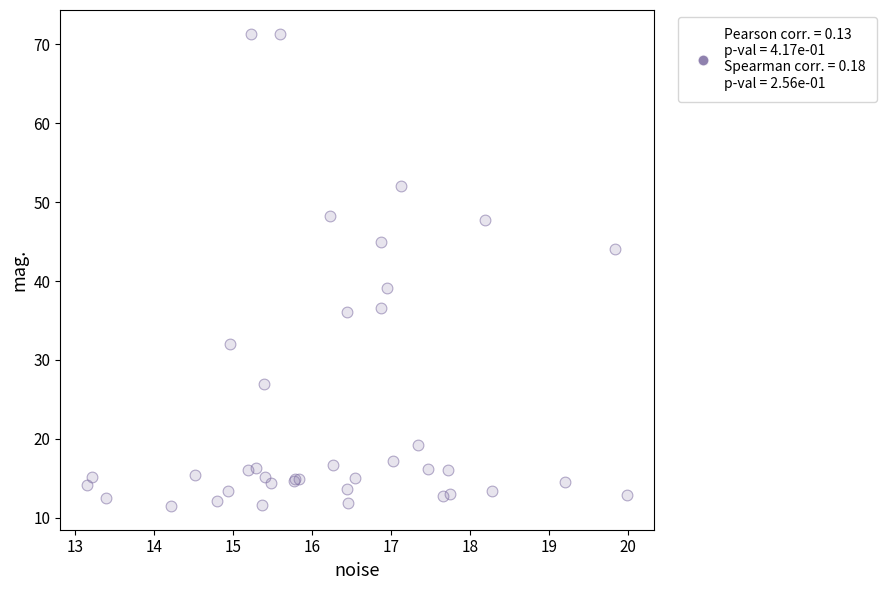

What Y value in the scatter plot is closest to 41?

39.1